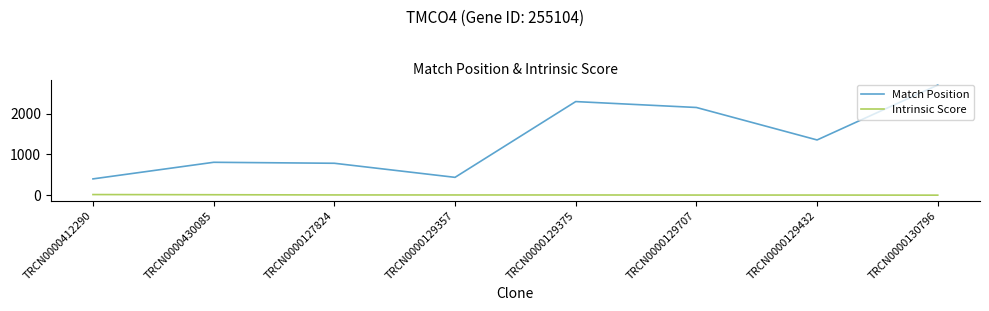

Read the Match Position value at TRCN0000130796.

2706.0